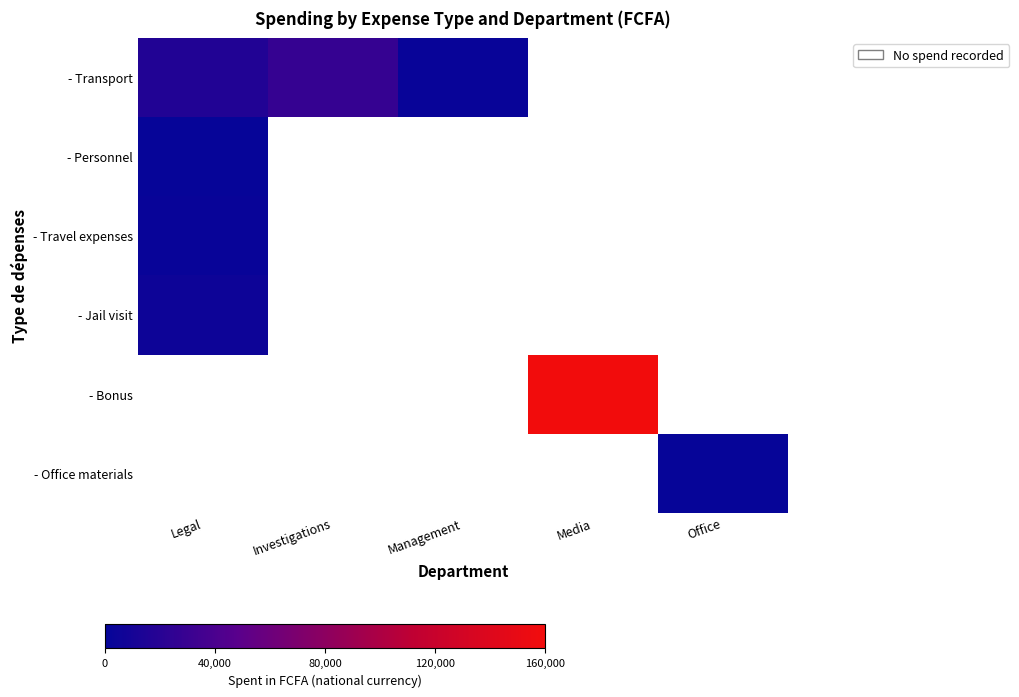

Reading left to right, what are all the values shown in this chart?

- Transport: Legal=0.1	Investigations=0.2	Management=0.0	Media=0.0	Office=0.0
- Personnel: Legal=0.0	Investigations=0.0	Management=0.0	Media=0.0	Office=0.0
- Travel expenses: Legal=0.0	Investigations=0.0	Management=0.0	Media=0.0	Office=0.0
- Jail visit: Legal=0.0	Investigations=0.0	Management=0.0	Media=0.0	Office=0.0
- Bonus: Legal=0.0	Investigations=0.0	Management=0.0	Media=1.0	Office=0.0
- Office materials: Legal=0.0	Investigations=0.0	Management=0.0	Media=0.0	Office=0.0